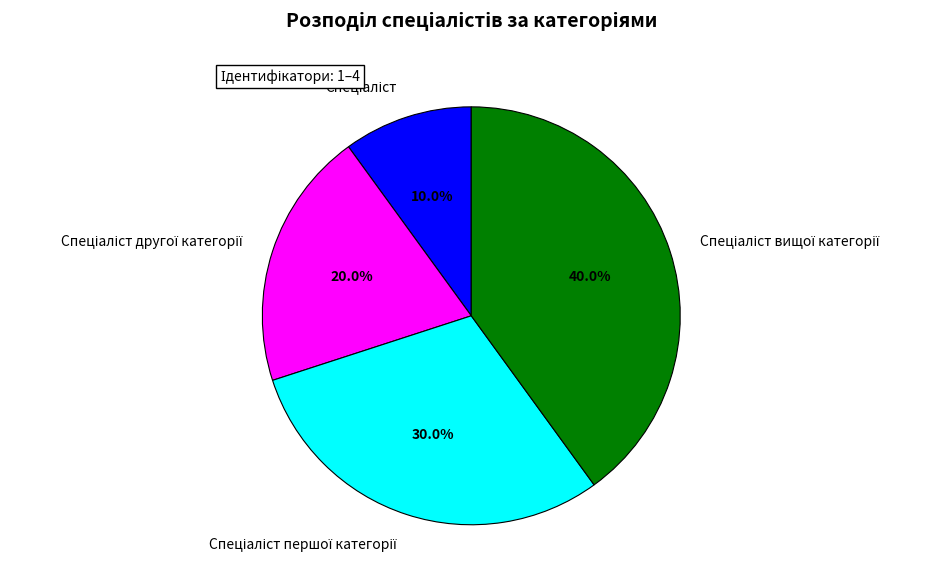

Is there any slice that represents more than half of the pie?

No